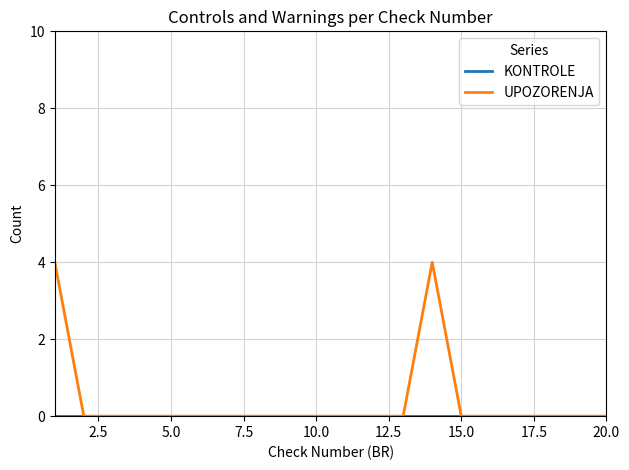

Which series has the largest range (max minus min)?

UPOZORENJA